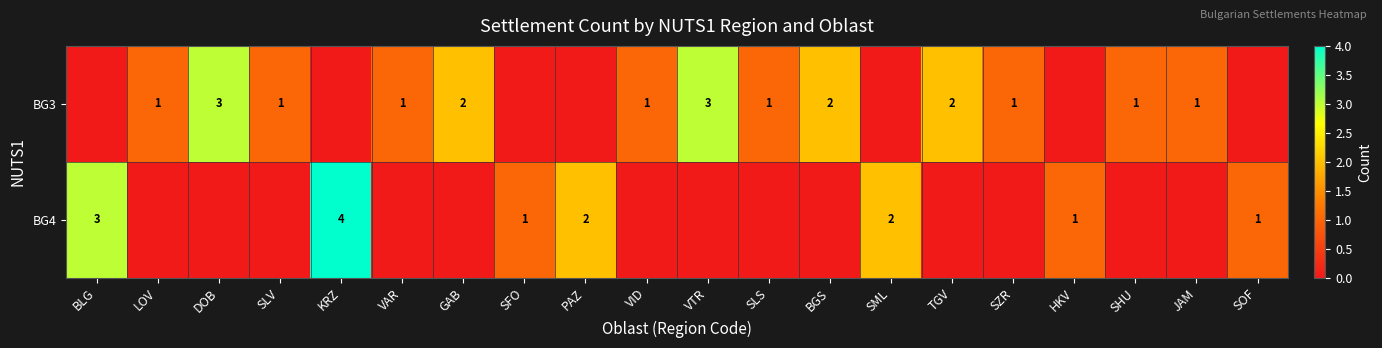

Which has a higher value, VAR or SZR?

VAR